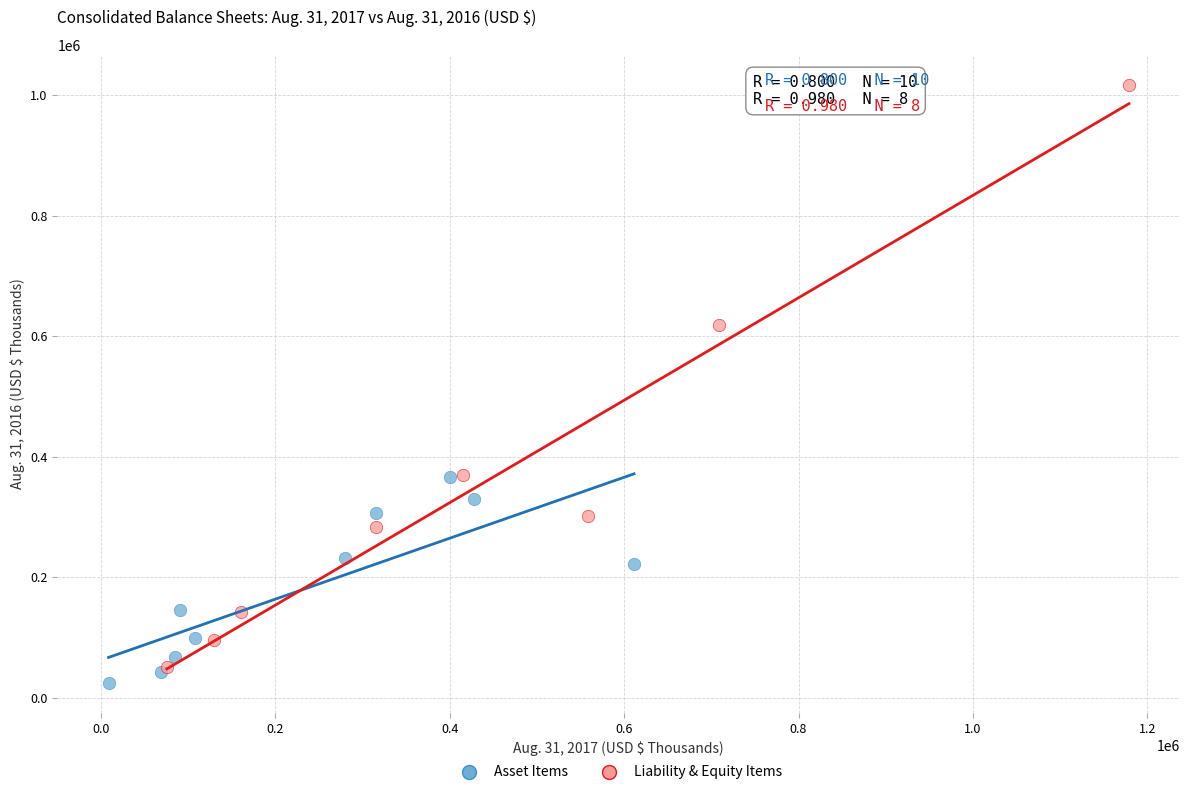

What are all the series names shown in the legend?

Asset Items, Liability & Equity Items